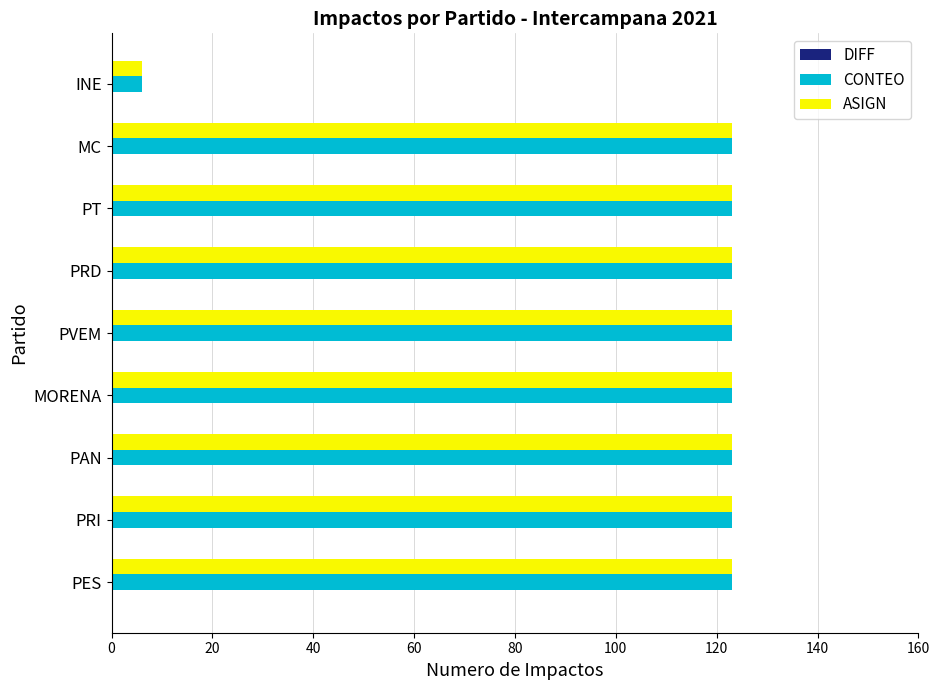

What value does the CONTEO series have at PT?

123